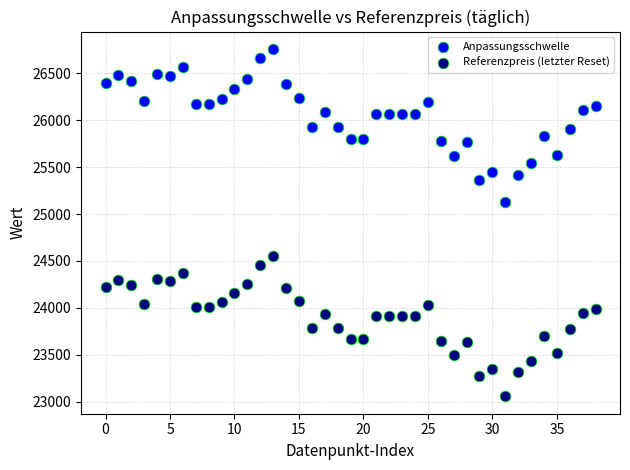

Across all data points, what is the range of Y values (max minus min)?

3701.6